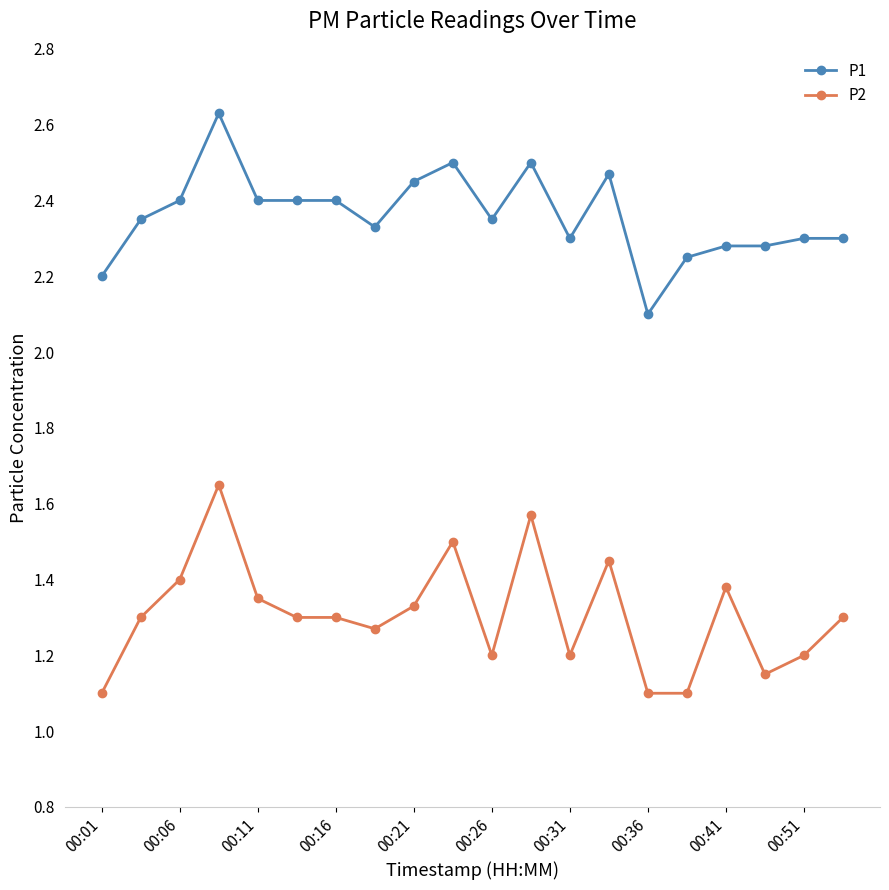

Which series has the largest total across all categories?

P1